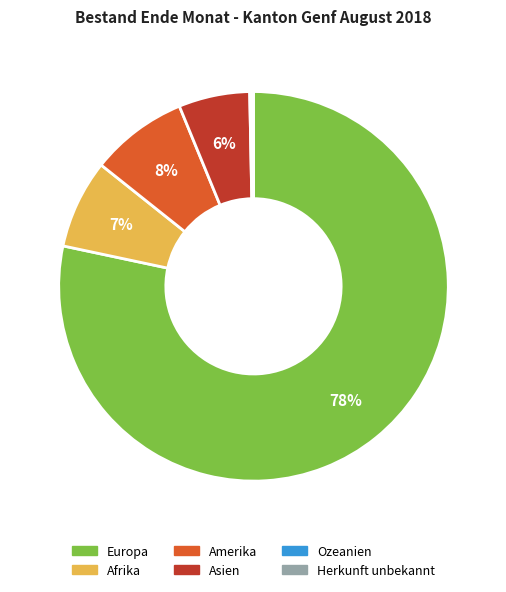

Is there any slice that represents more than half of the pie?

Yes